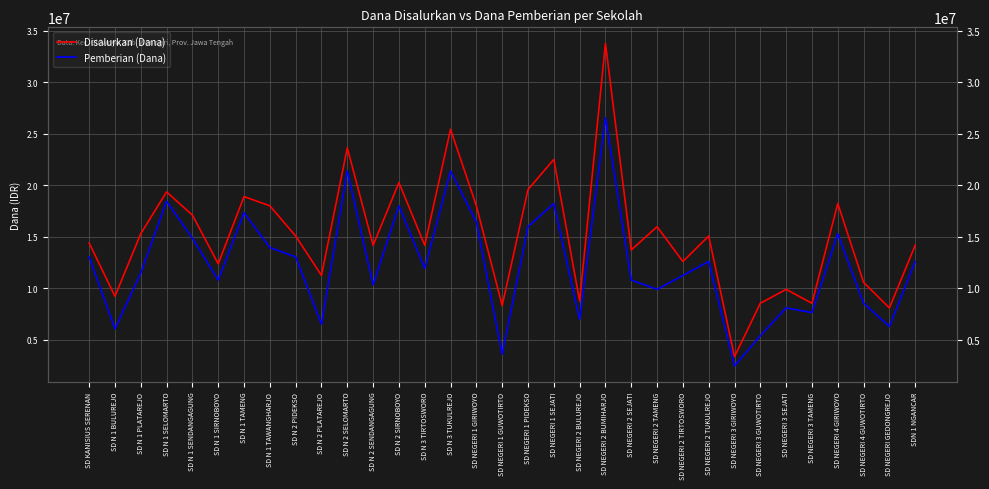

At which category does Disalurkan (Dana) reach its first local peak?

SD N 1 SELOMARTO